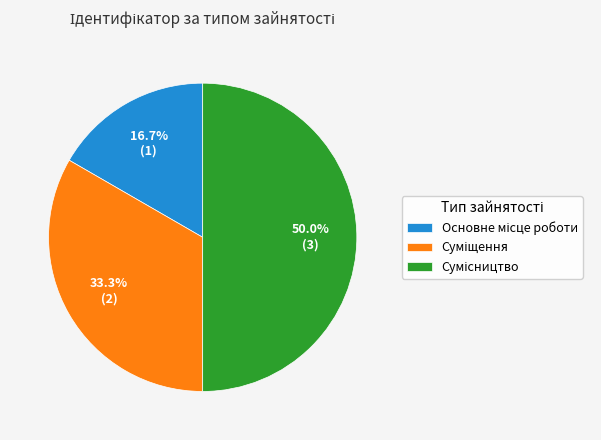

To the nearest percent, what is the combined percentage of Суміщення and Основне місце роботи?

50%